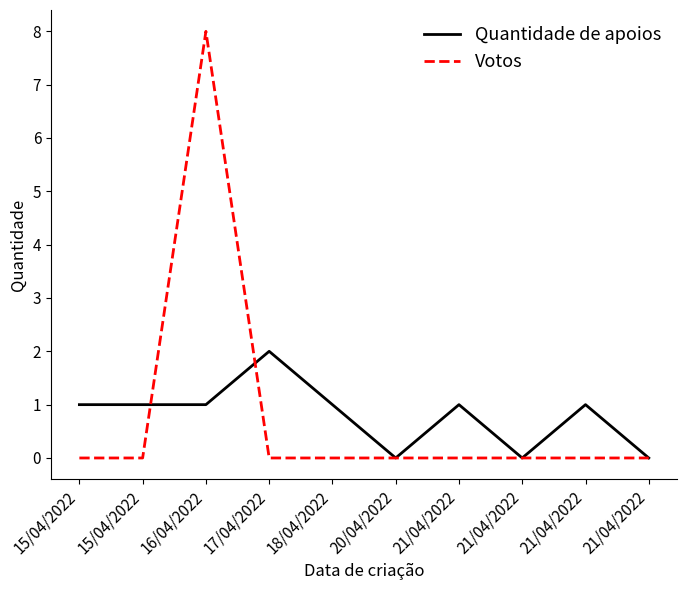

Does the chart display data point markers on the line(s)?

No